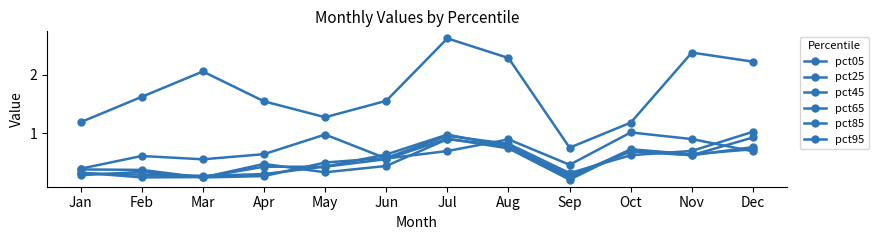

True or false: pct45 has a value of 0.3 at Jan.

True